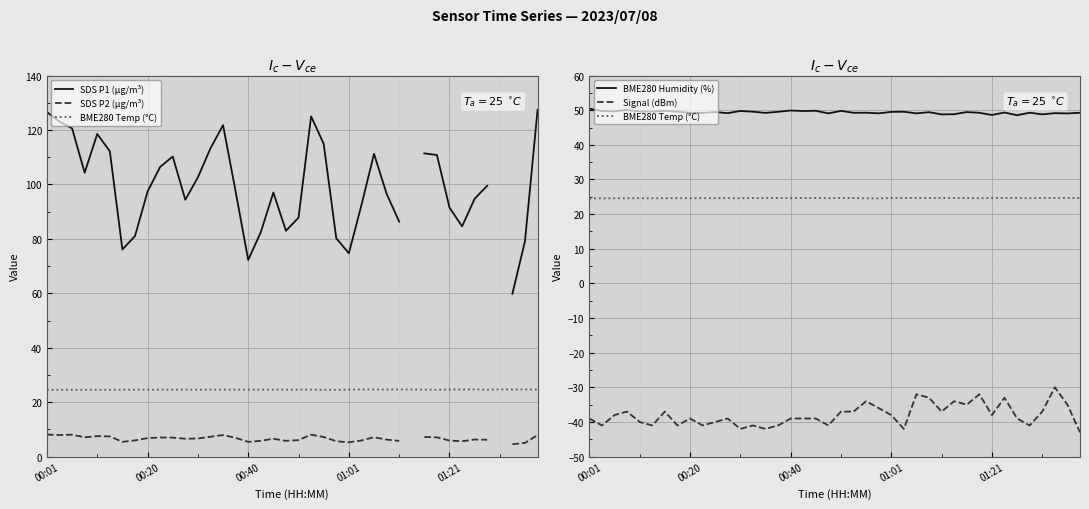

Between 00:20 and 21, which series saw the biggest shift?

Signal (dBm)